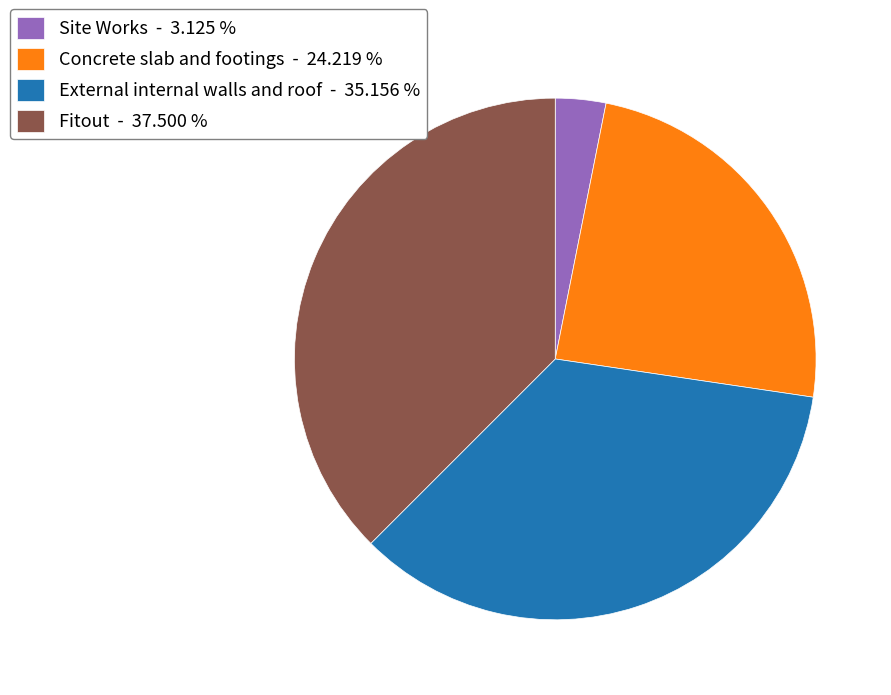

Between Concrete slab and footings - 24.219 % and External internal walls and roof - 35.156 %, which is larger?

External internal walls and roof - 35.156 %